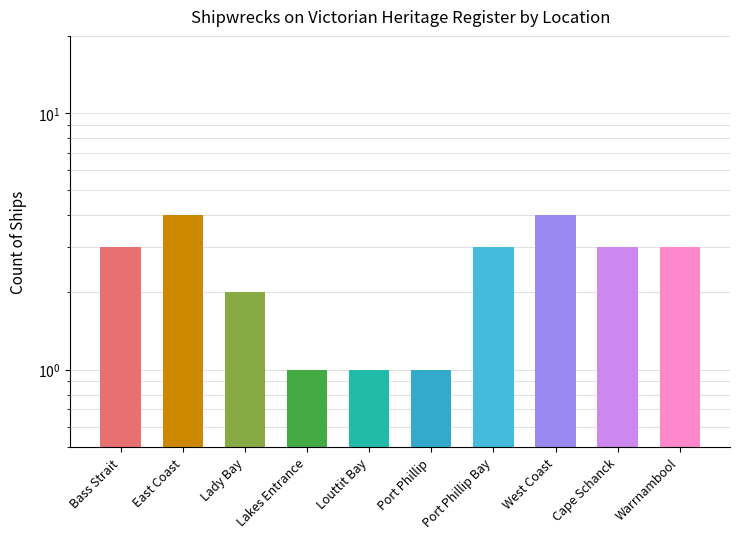

How many series are shown in this chart?

1